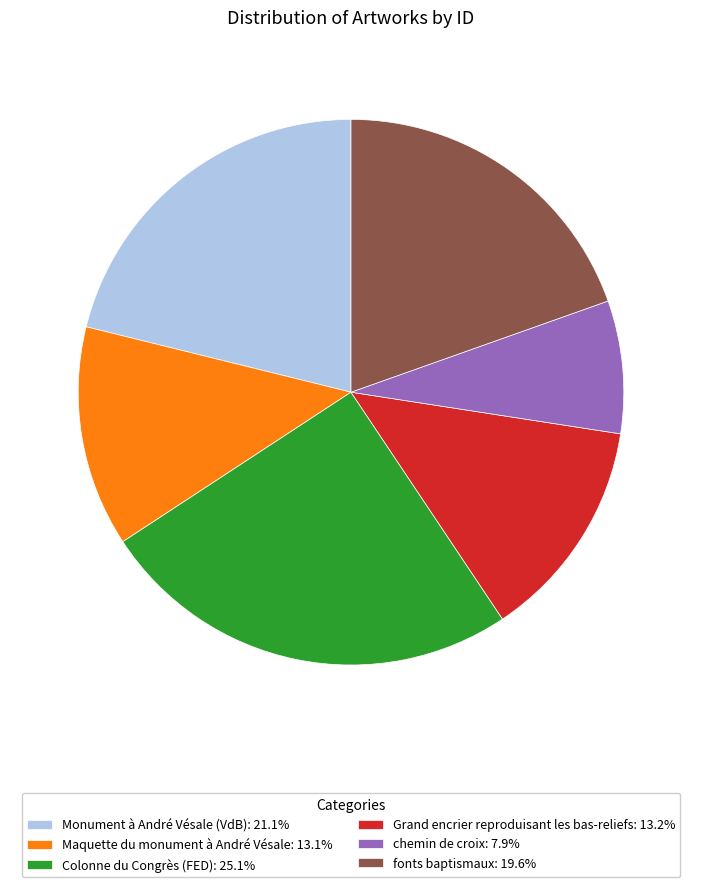

Do Colonne du Congrès (FED): 25.1% and chemin de croix: 7.9% together represent more than half of the pie?

No